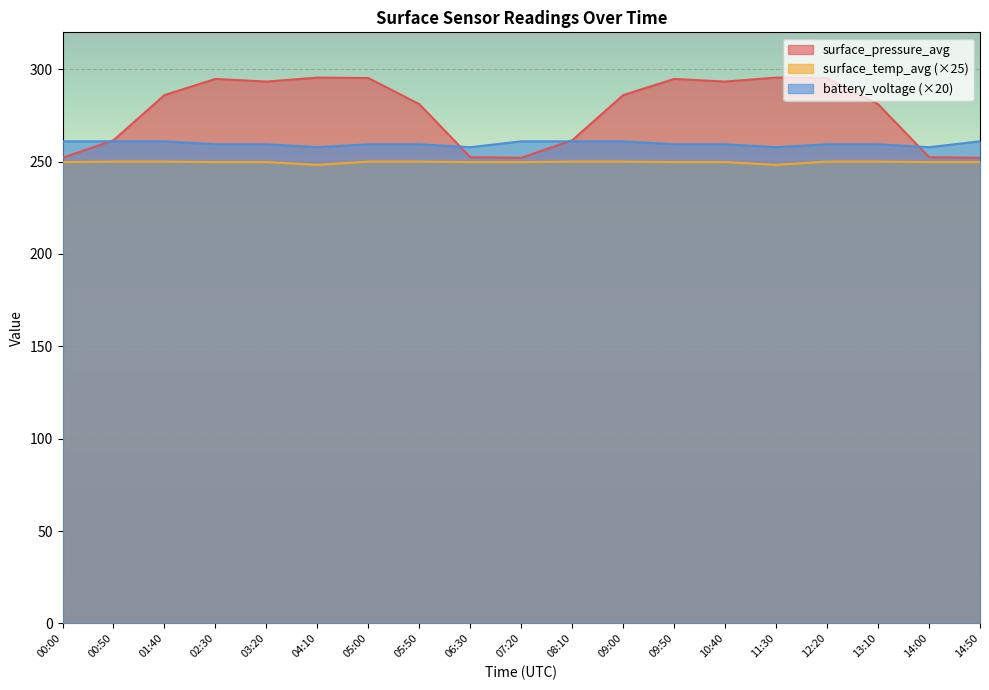

What is the spread (max minus min) of values at 11:30?

47.2